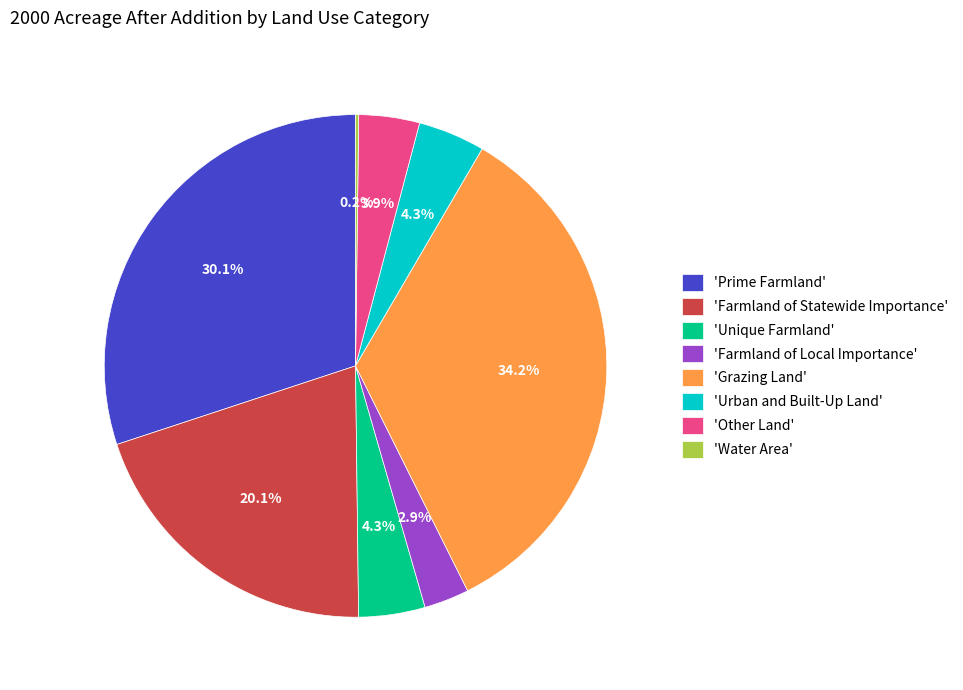

Combined, what portion of the pie is 'Grazing Land' and 'Prime Farmland'?

64.3%